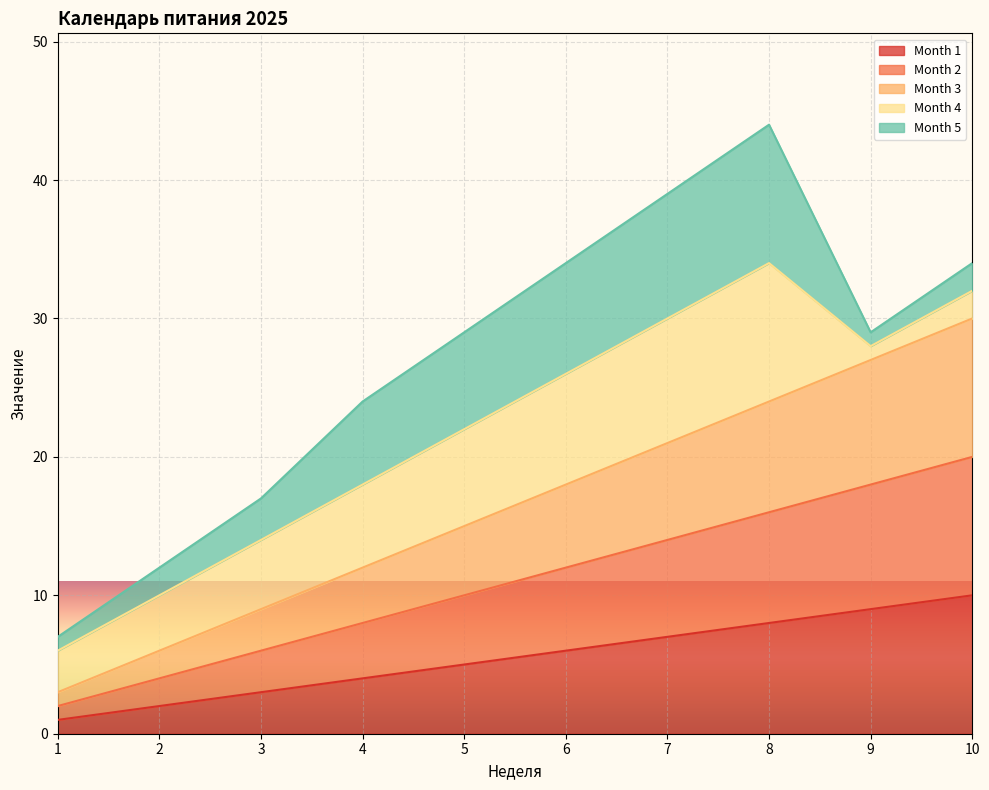

Is it true that Month 2 equals 10 at 4?

False